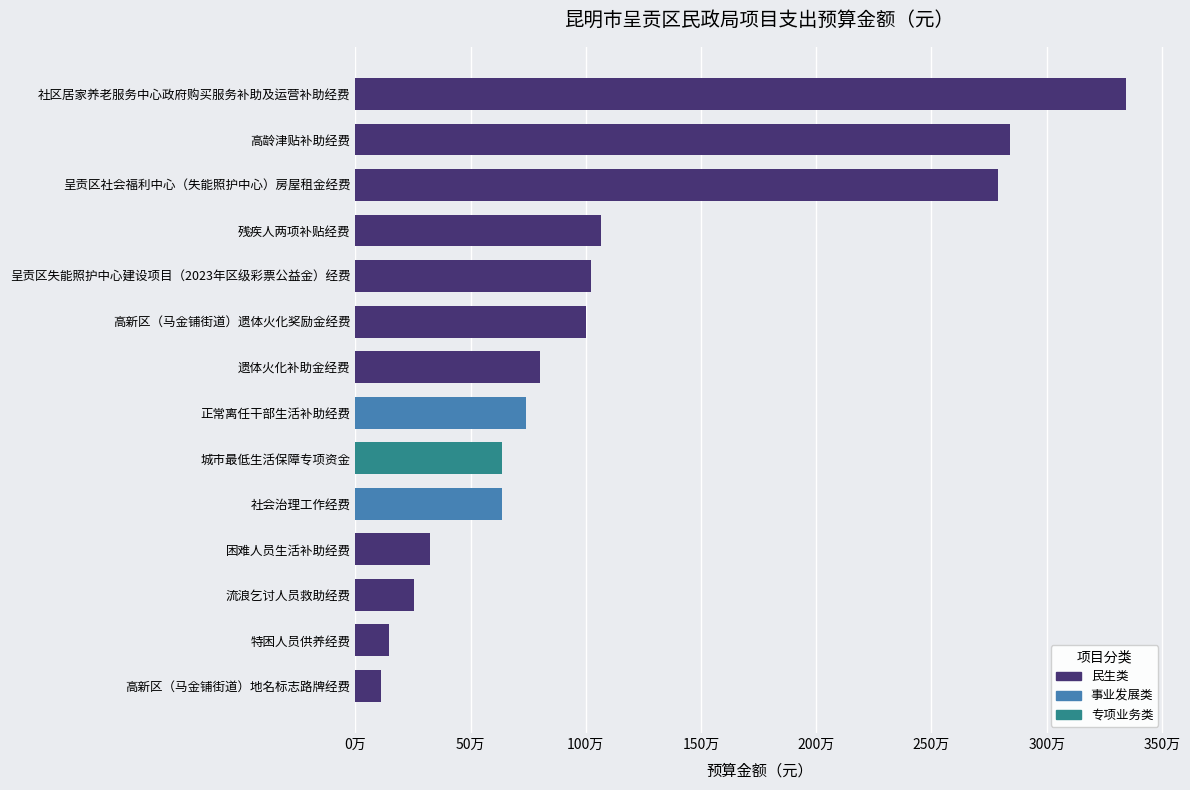

Which label corresponds to the largest value in the chart?

社区居家养老服务中心政府购买服务补助及运营补助经费